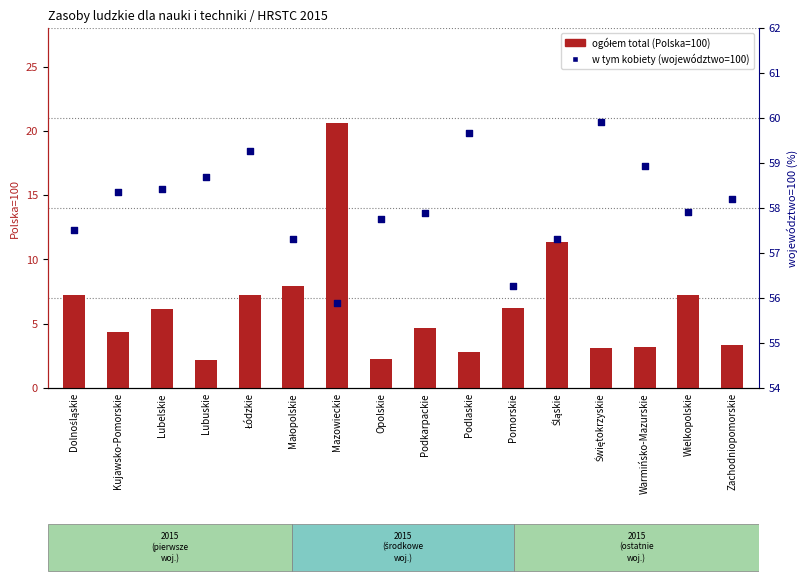

What are all the series names shown in the legend?

ogółem total (Polska=100), w tym kobiety (województwo=100)